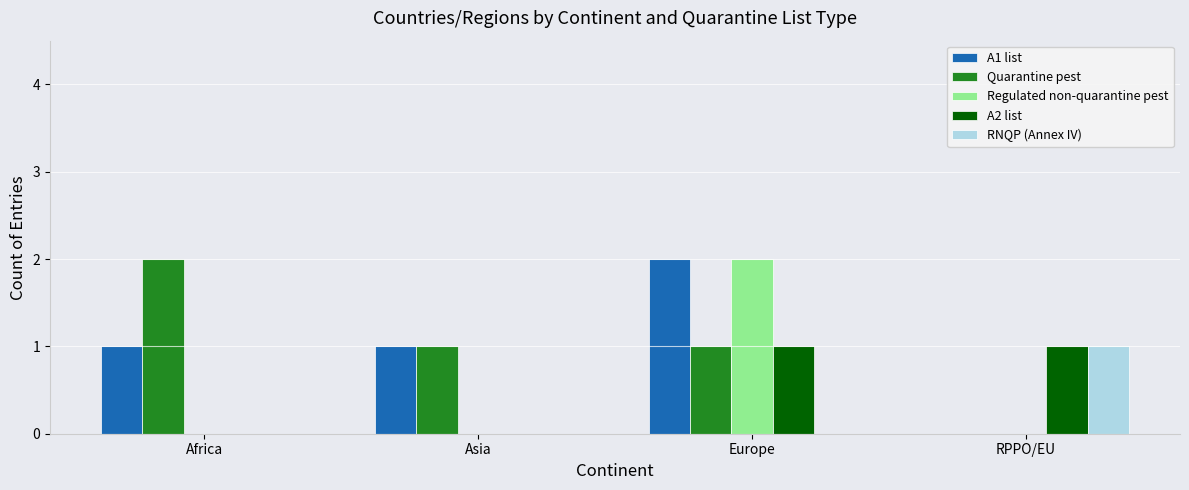

Which series changed the most between Africa and Asia?

Quarantine pest